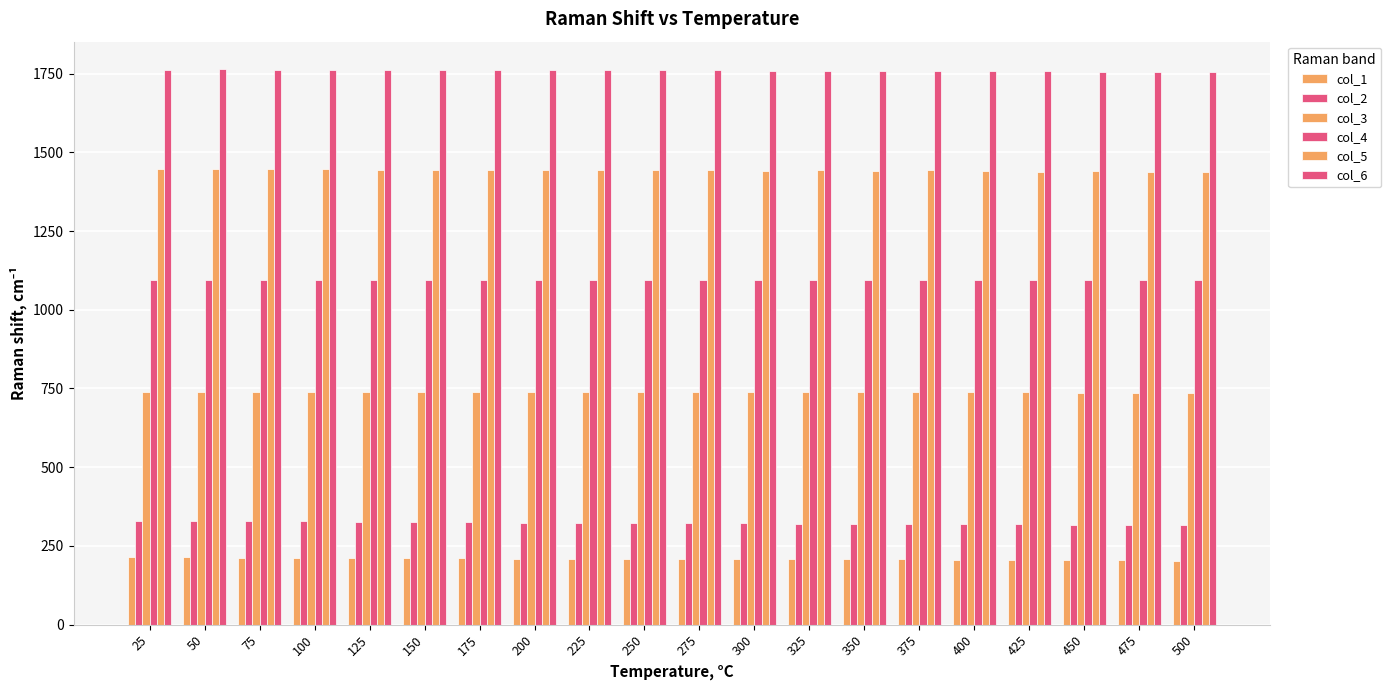

At which category does the chart reach its minimum across all series?

500